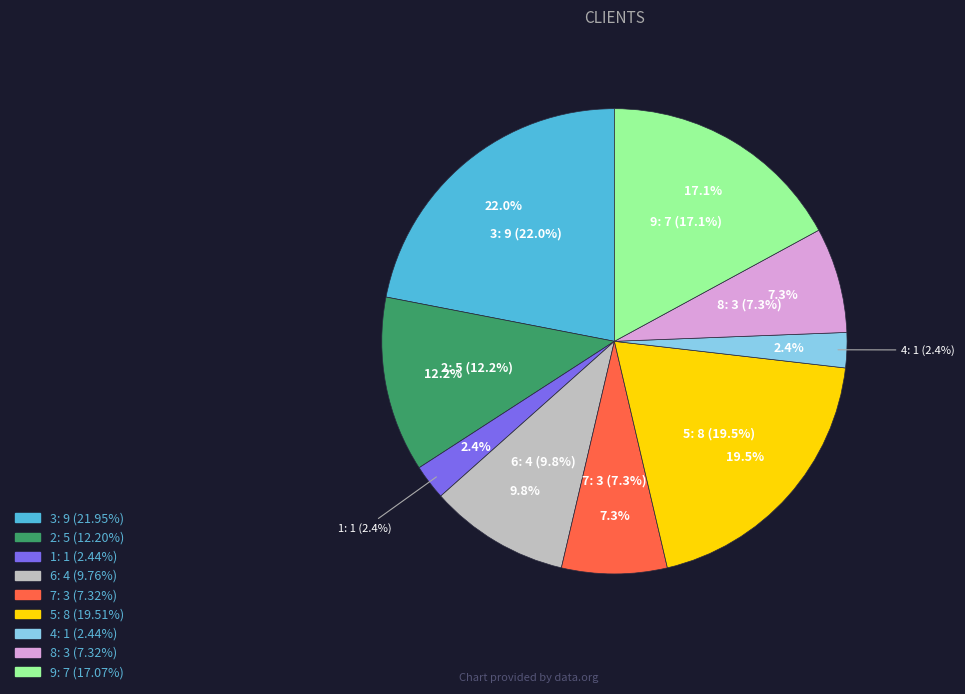

Rank the categories by value from highest to lowest.

3, 5, 9, 2, 6, 7, 8, 1, 4